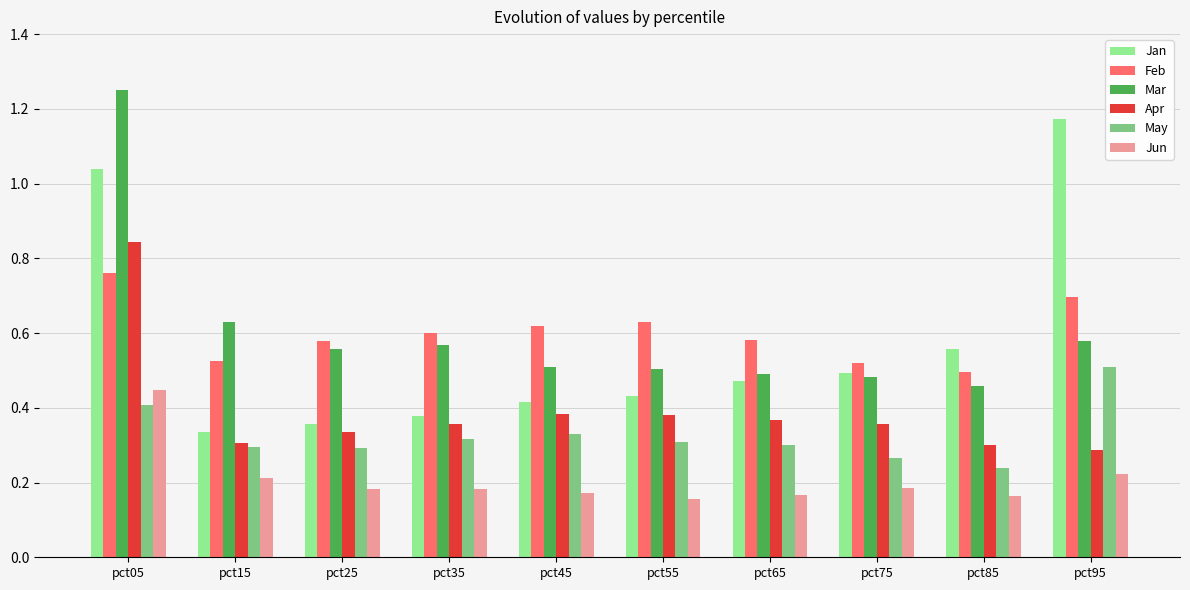

What is the total value across all series at pct85?

2.2